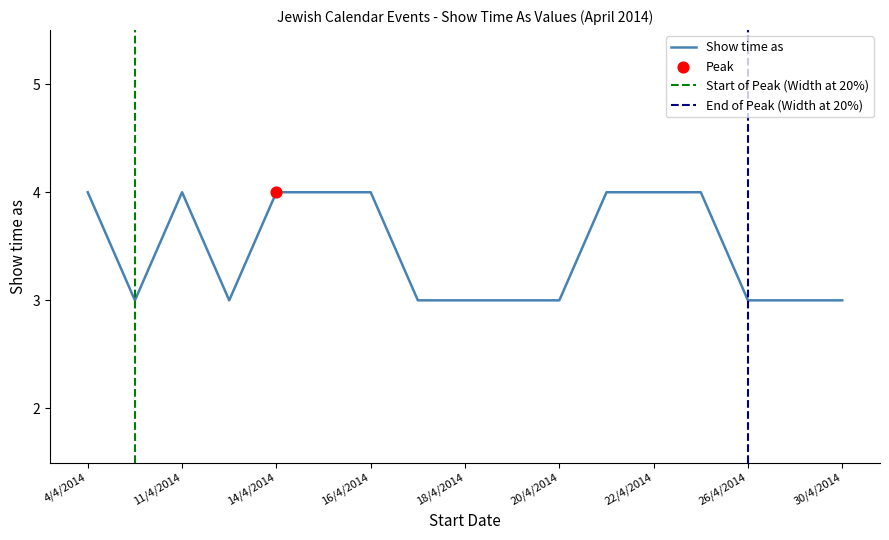

What is the ratio of the value at 20/4/2014 to the value at 16/4/2014?

0.8